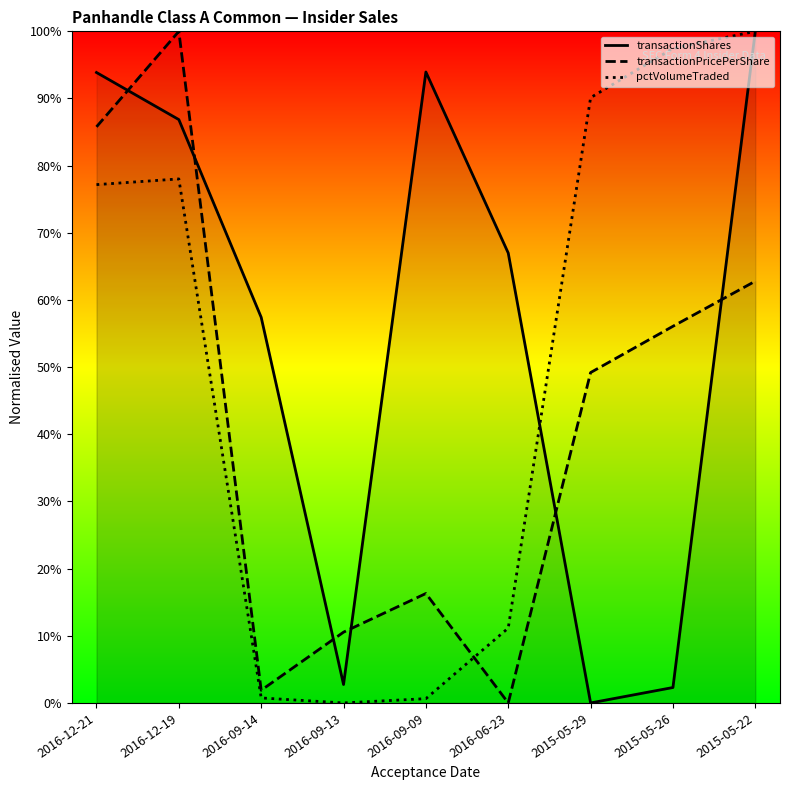

Which has a higher value, 2016-12-21 or 2016-09-13?

2016-12-21